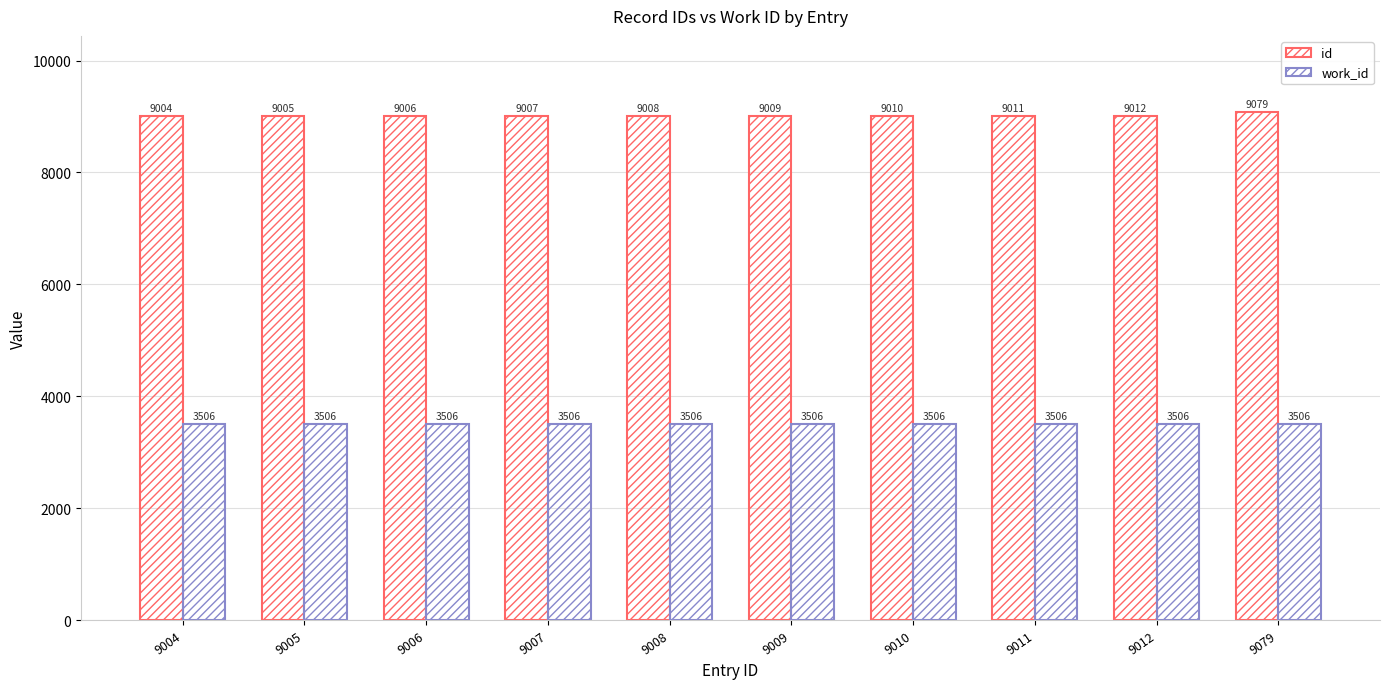

How many data points does each series have?

10